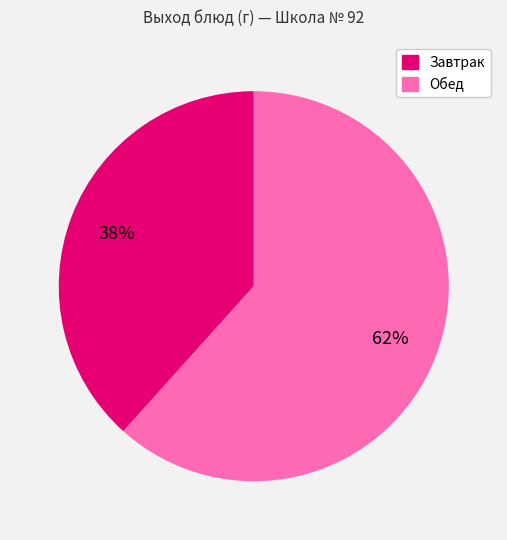

To the nearest percent, what is the average slice percentage?

50%